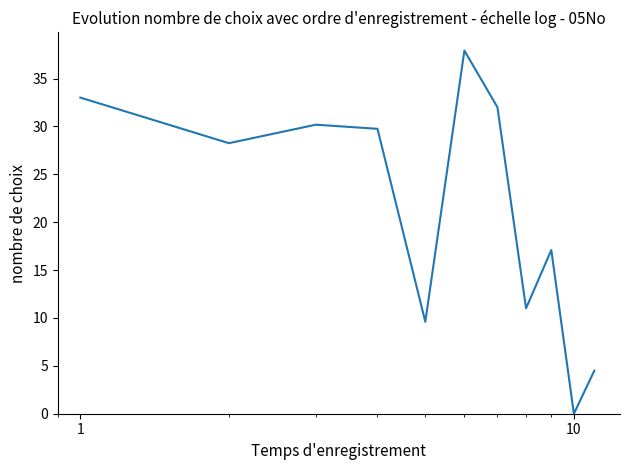

What is the maximum value shown in the chart?

37.9